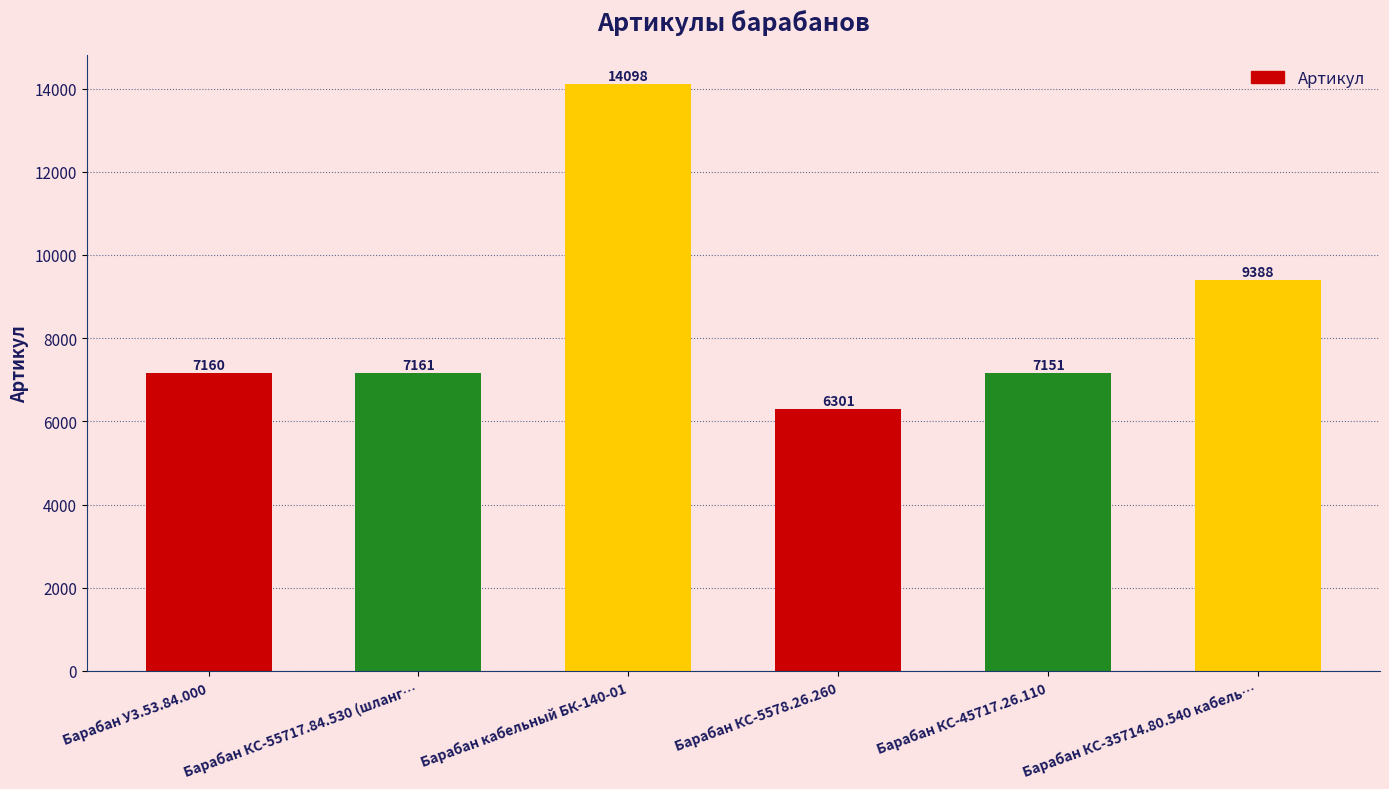

Rank the categories by value from lowest to highest.

Барабан КС-5578.26.260, Барабан КС-45717.26.110, Барабан У3.53.84.000, Барабан КС-55717.84.530 (шланг…, Барабан КС-35714.80.540 кабель…, Барабан кабельный БК-140-01